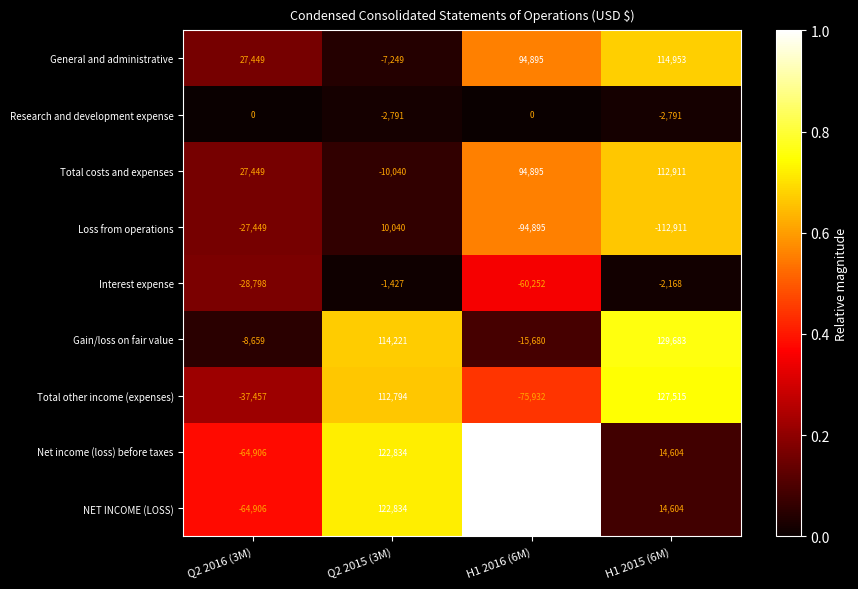

Which category has the highest value across all series?

H1 2015 (6M)